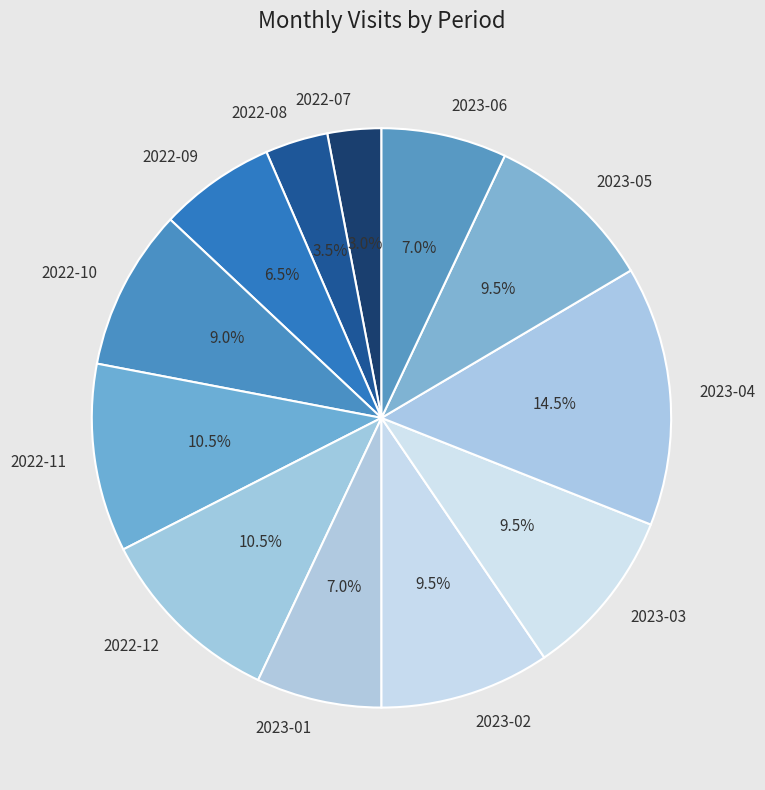

Is there a majority slice in this chart?

No